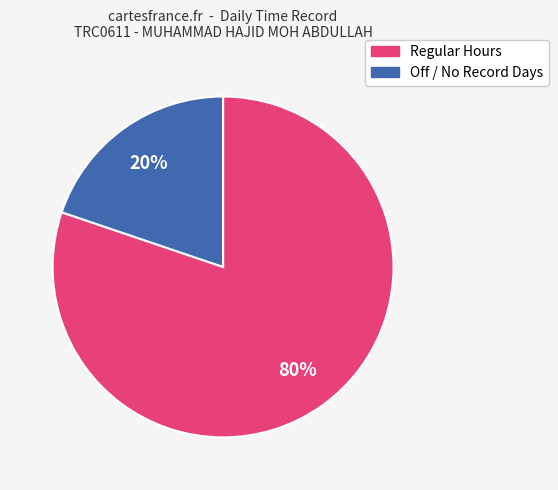

Is there any slice that represents more than half of the pie?

Yes